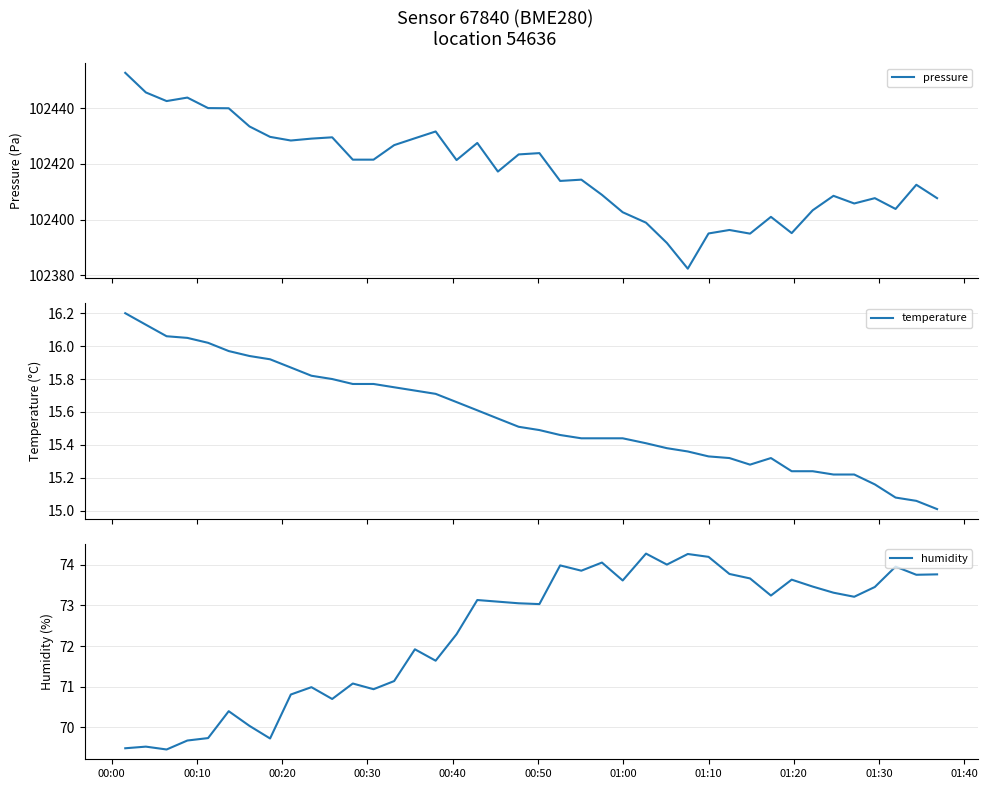

True or false: pressure and temperature cross at least once.

False